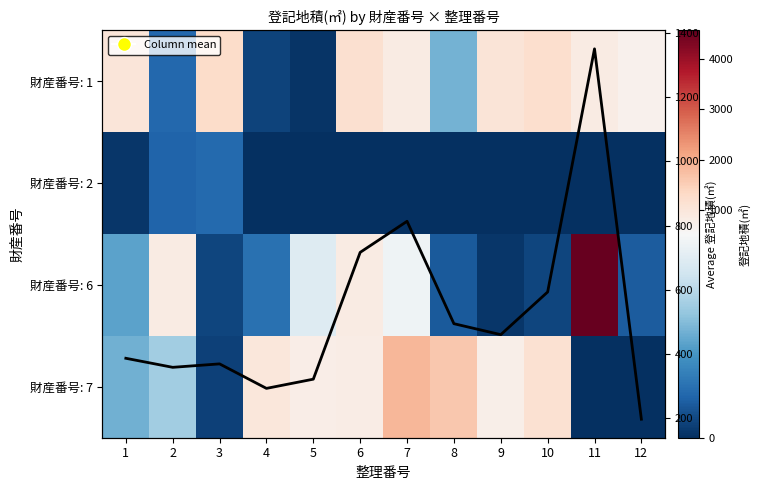

At how many categories does at least one series exceed 3224?

1